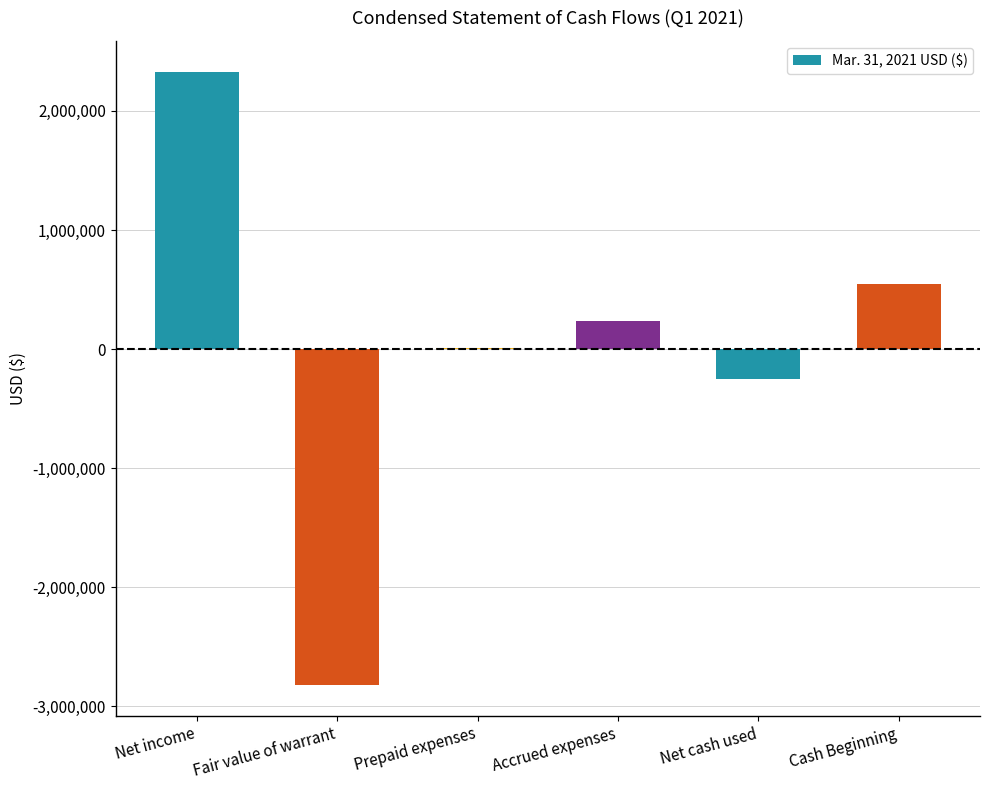

What is the average value?

7667